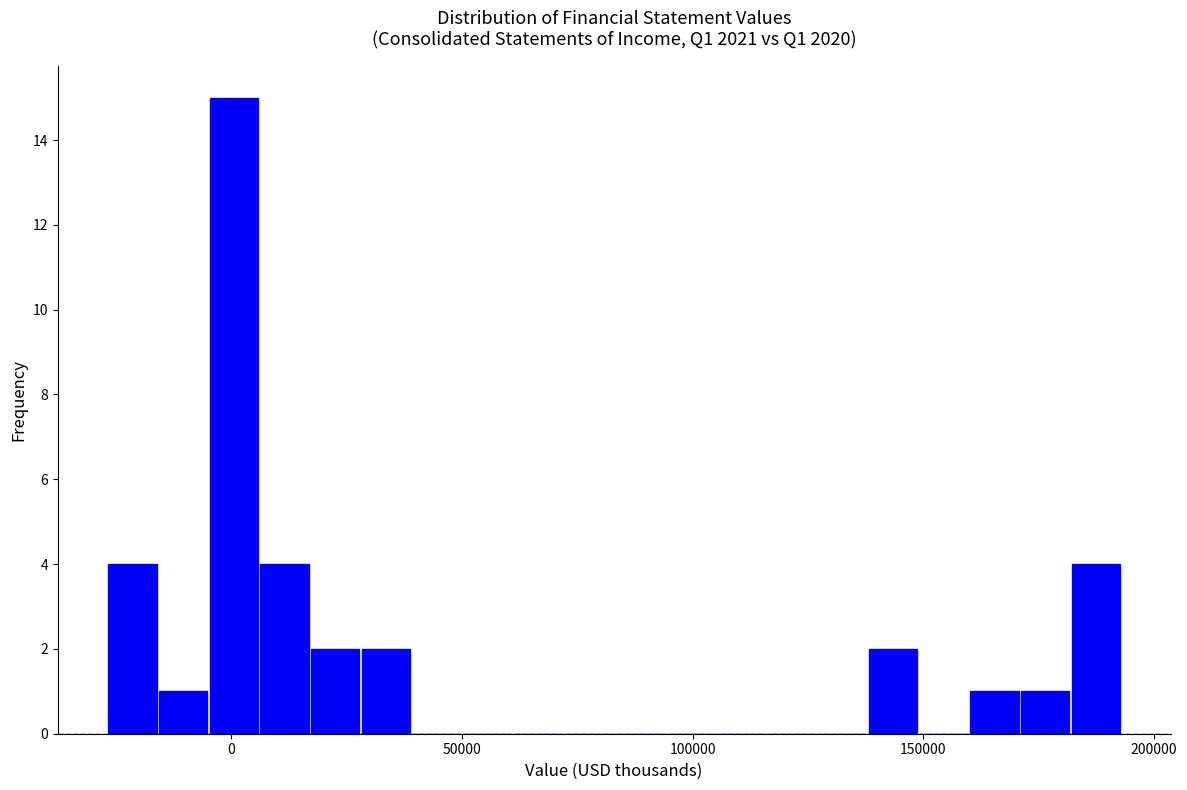

Read against the x-axis, roughly where is the centre of the tallest bar?

0